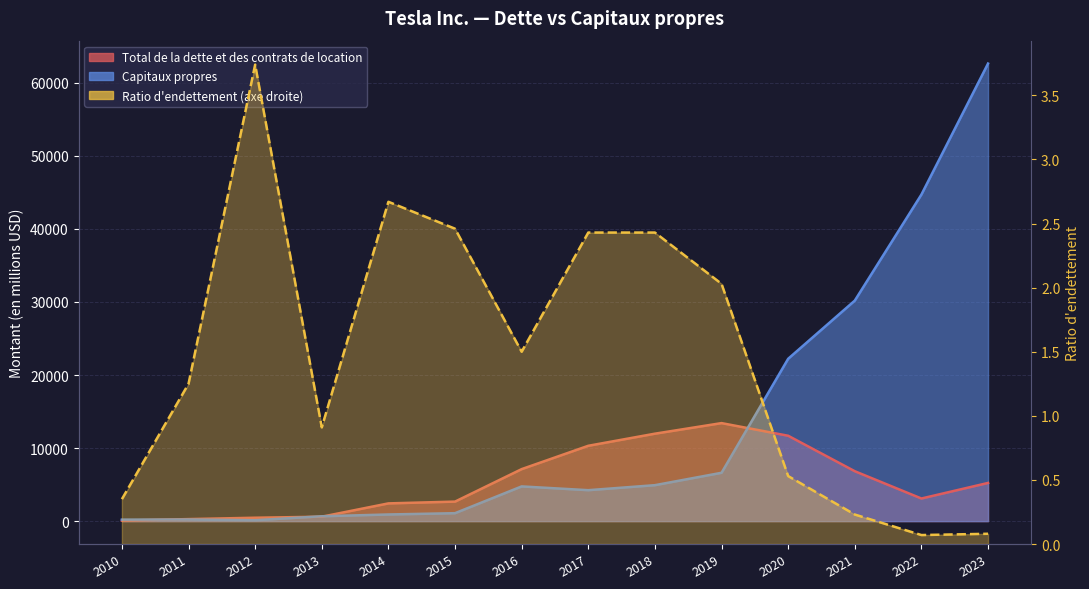

What is the minimum value shown in the chart?

0.1